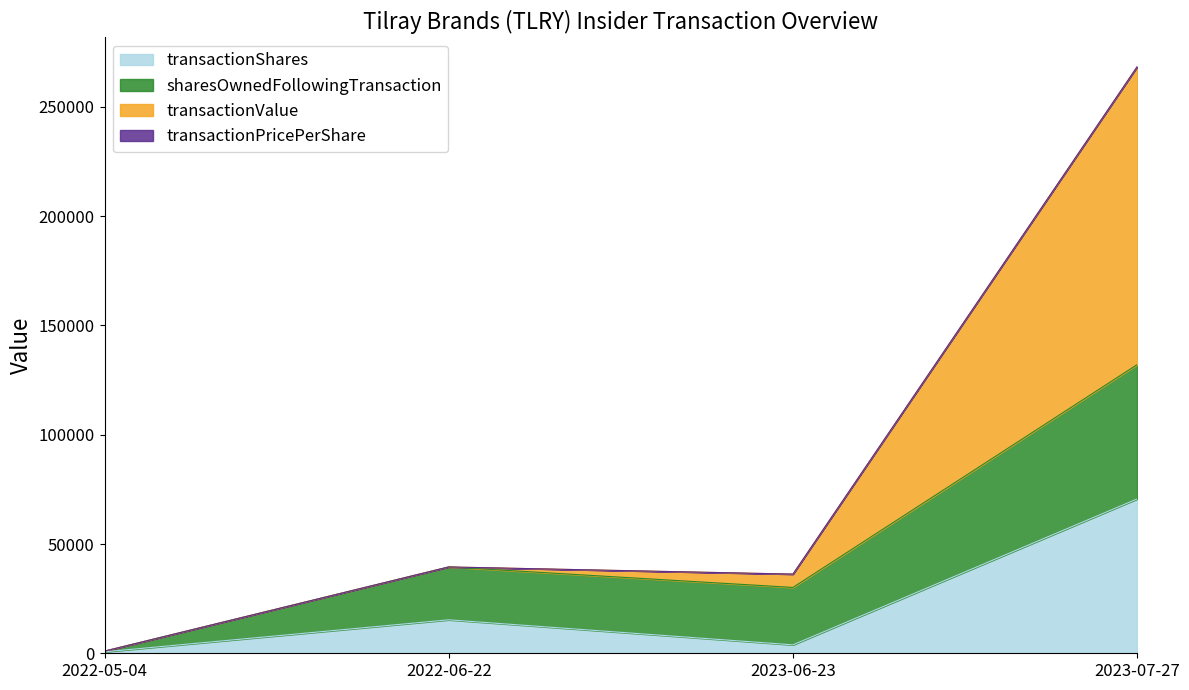

The transactionValue series shows 1287 at 2022-05-04. True or false?

False